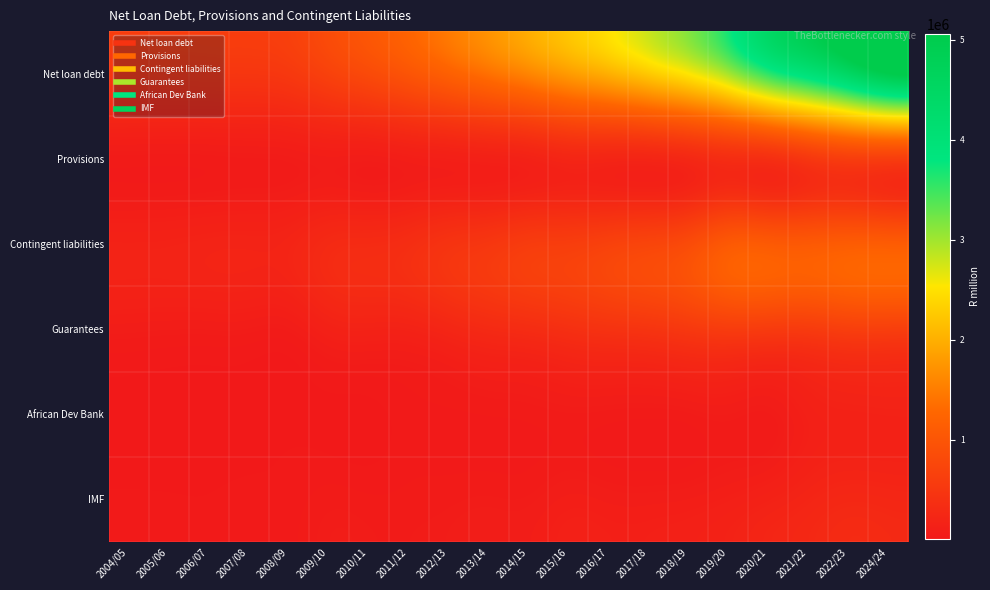

Reading left to right, list all the values displayed in this chart.

Net loan debt: 2004/05=470626	2005/06=470138	2006/07=478368	2007/08=483230	2008/09=525626	2009/10=673040	2010/11=820409	2011/12=989731	2012/13=1181607	2013/14=1379454	2014/15=1584207	2015/16=1804638	2016/17=2008274	2017/18=2260367	2018/19=2545183	2019/20=2997770	2020/21=3601771	2021/22=4011103	2022/23=4516260	2024/24=5056645
Provisions: 2004/05=48447	2005/06=46303	2006/07=49071	2007/08=55263	2008/09=61869	2009/10=81051	2010/11=73693	2011/12=98593	2012/13=116231	2013/14=134045	2014/15=160383	2015/16=217960	2016/17=210974	2017/18=211480	2018/19=260682	2019/20=341883	2020/21=371037	2021/22=508720	2022/23=612645	2024/24=616936
Contingent liabilities: 2004/05=155940	2005/06=159997	2006/07=172718	2007/08=177160	2008/09=195386	2009/10=279137	2010/11=301789	2011/12=342484	2012/13=433047	2013/14=490503	2014/15=575317	2015/16=601380	2016/17=664197	2017/18=723400	2018/19=828703	2019/20=1056174	2020/21=1067418	2021/22=1058249	2022/23=1103927	2024/24=1101857
Guarantees: 2004/05=74072	2005/06=67880	2006/07=67783	2007/08=64485	2008/09=63038	2009/10=139395	2010/11=160043	2011/12=164338	2012/13=224768	2013/14=288041	2014/15=327169	2015/16=380136	2016/17=426234	2017/18=459107	2018/19=525568	2019/20=583808	2020/21=569452	2021/22=568928	2022/23=627059	2024/24=629648
African Dev Bank: 2004/05=6742	2005/06=6541	2006/07=7670	2007/08=8641	2008/09=10186	2009/10=8091	2010/11=7492	2011/12=27300	2012/13=32725	2013/14=38063	2014/15=43811	2015/16=54766	2016/17=49344	2017/18=44119	2018/19=53855	2019/20=66509	2020/21=55009	2021/22=122745	2022/23=149663	2024/24=157354
IMF: 2004/05=19326	2005/06=18018	2006/07=17538	2007/08=20847	2008/09=23760	2009/10=47104	2010/11=40127	2011/12=43412	2012/13=50321	2013/14=58697	2014/15=59786	2015/16=91658	2016/17=79535	2017/18=76358	2018/19=85908	2019/20=111774	2020/21=151740	2021/22=204772	2022/23=246422	2024/24=233627